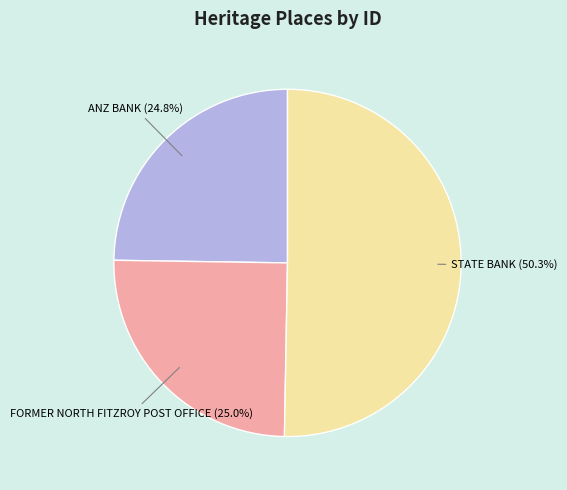

Is it true that STATE BANK is 50% of the pie?

True